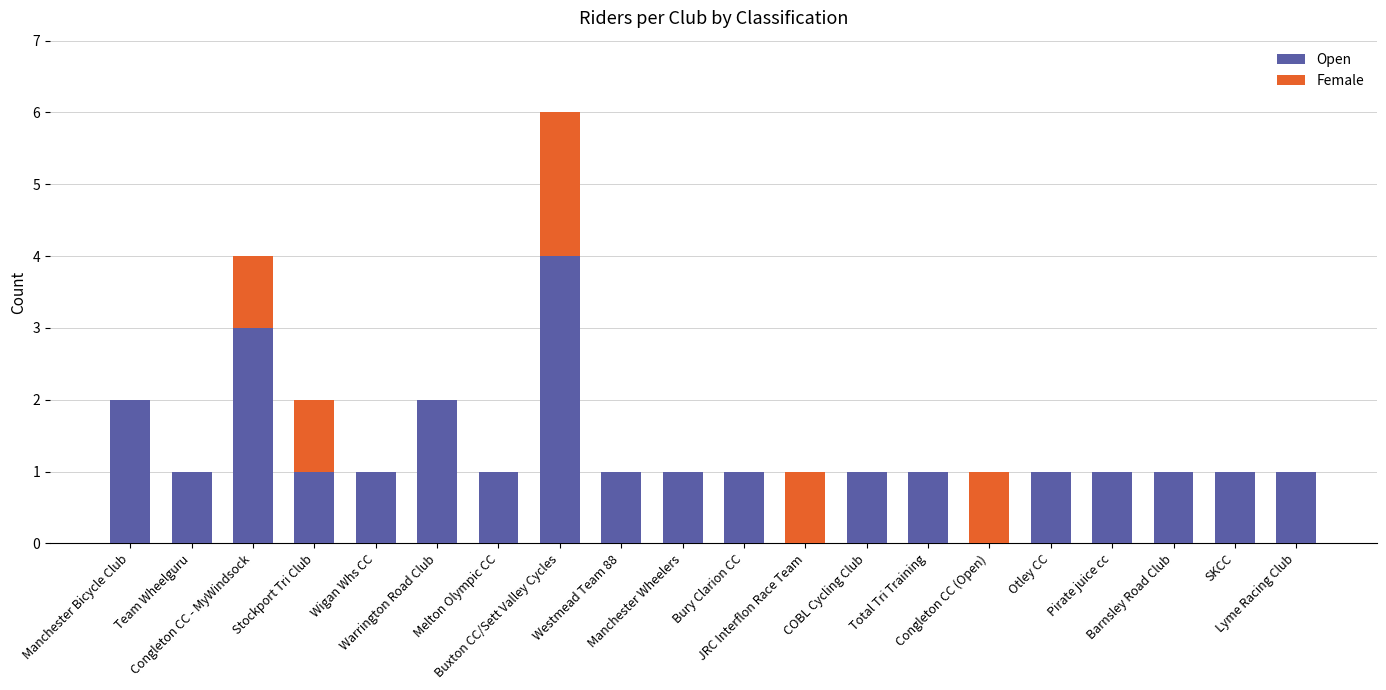

How many categories are shown in the chart?

20